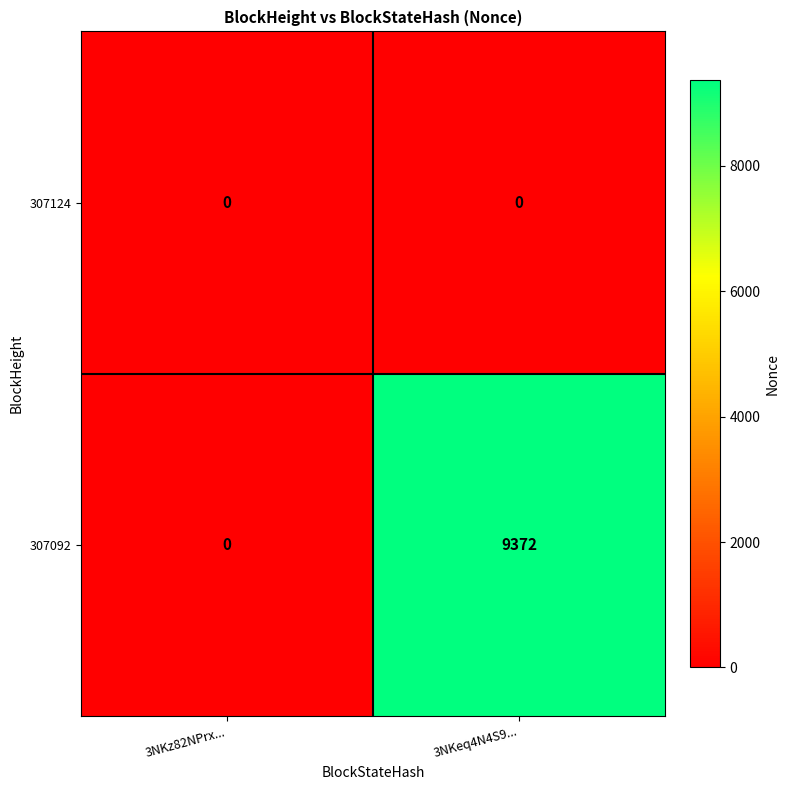

Between 3NKz82NPrx... and 3NKeq4N4S9..., which series saw the biggest shift?

307092